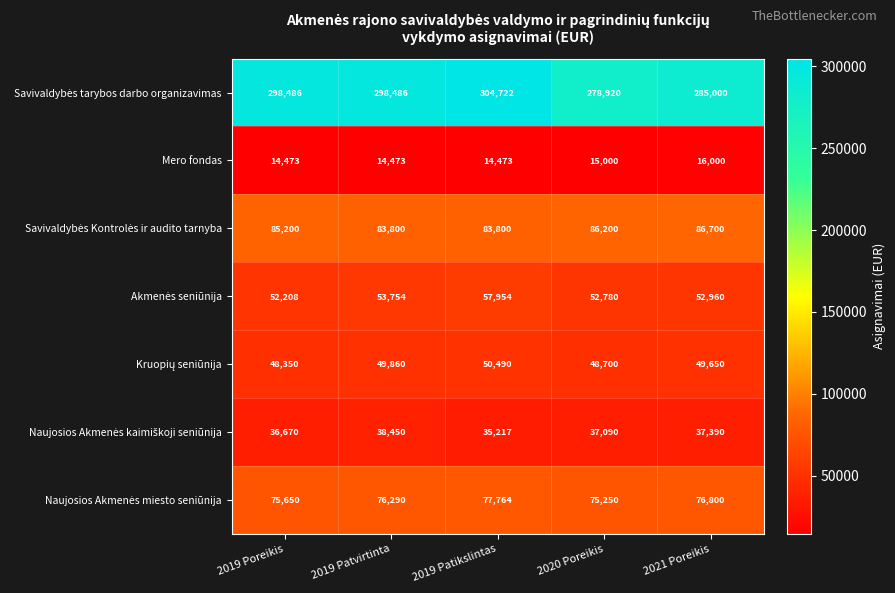

Count the number of data series in this chart.

7